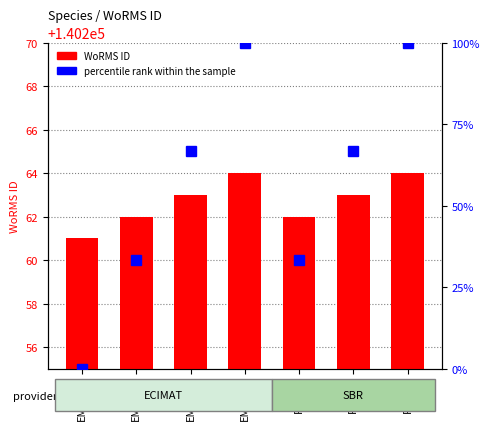

How many data points in WoRMS ID are less than 140263?

3